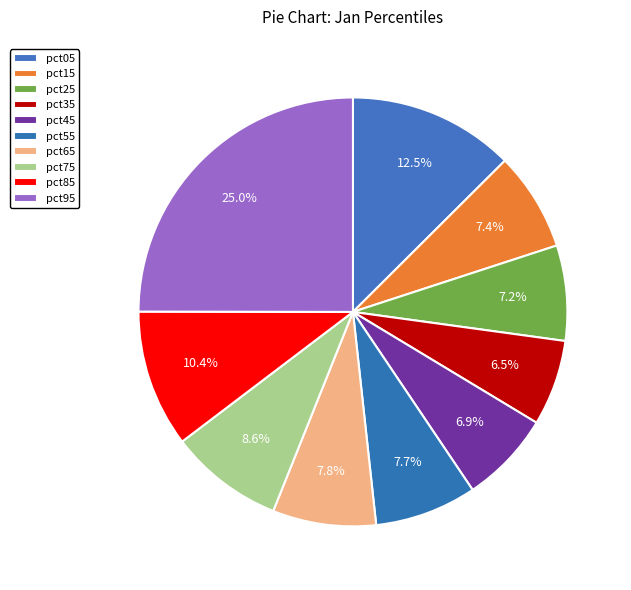

To the nearest percent, what is the average slice percentage?

10%